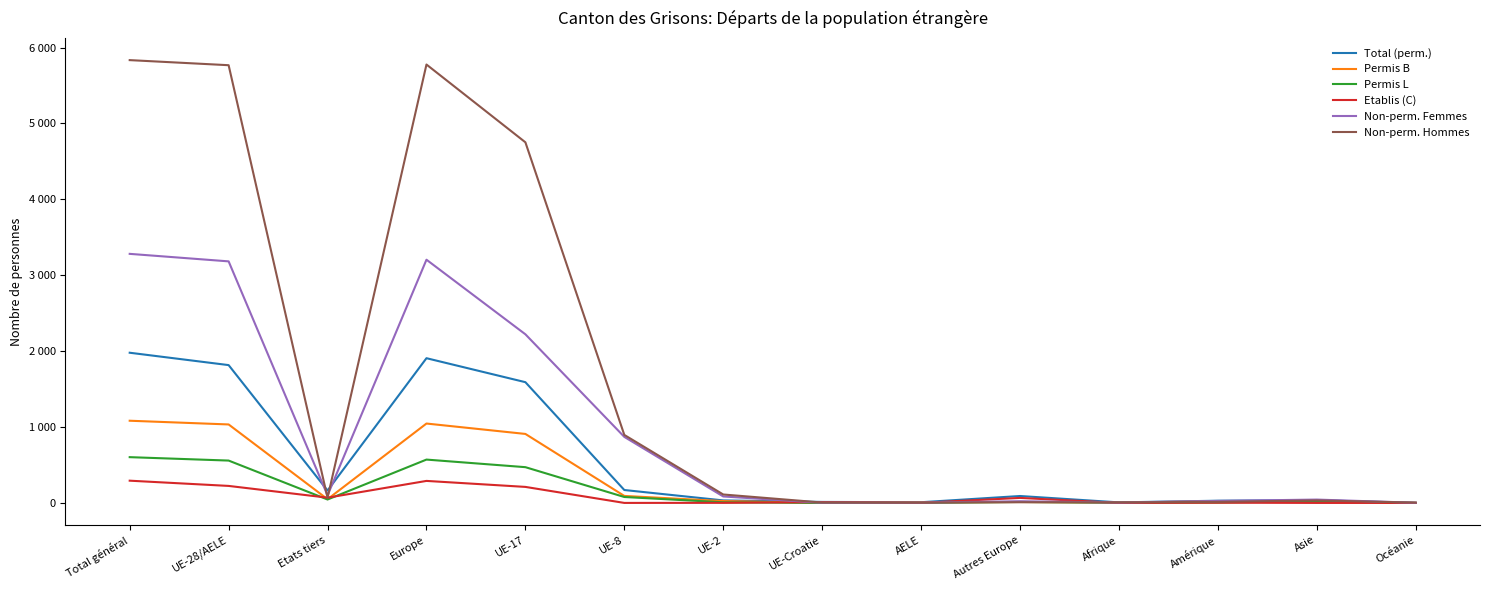

Which series ends up on top after the final intersection of Etablis (C) and Non-perm. Hommes?

Non-perm. Hommes